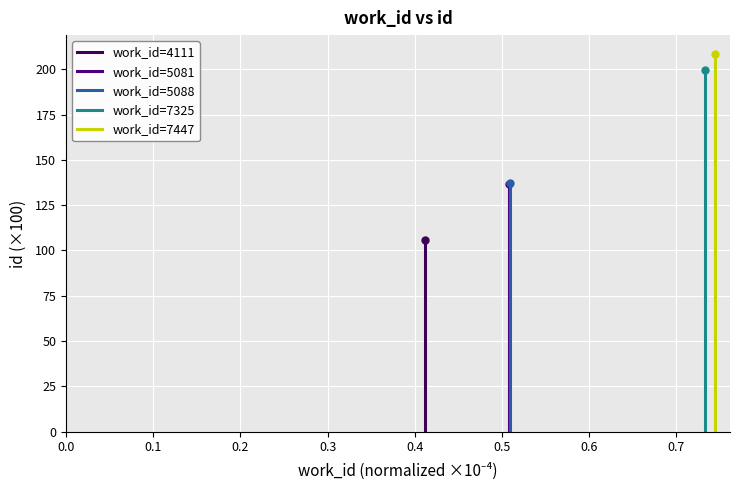

Which series has the largest total across all categories?

work_id=7447